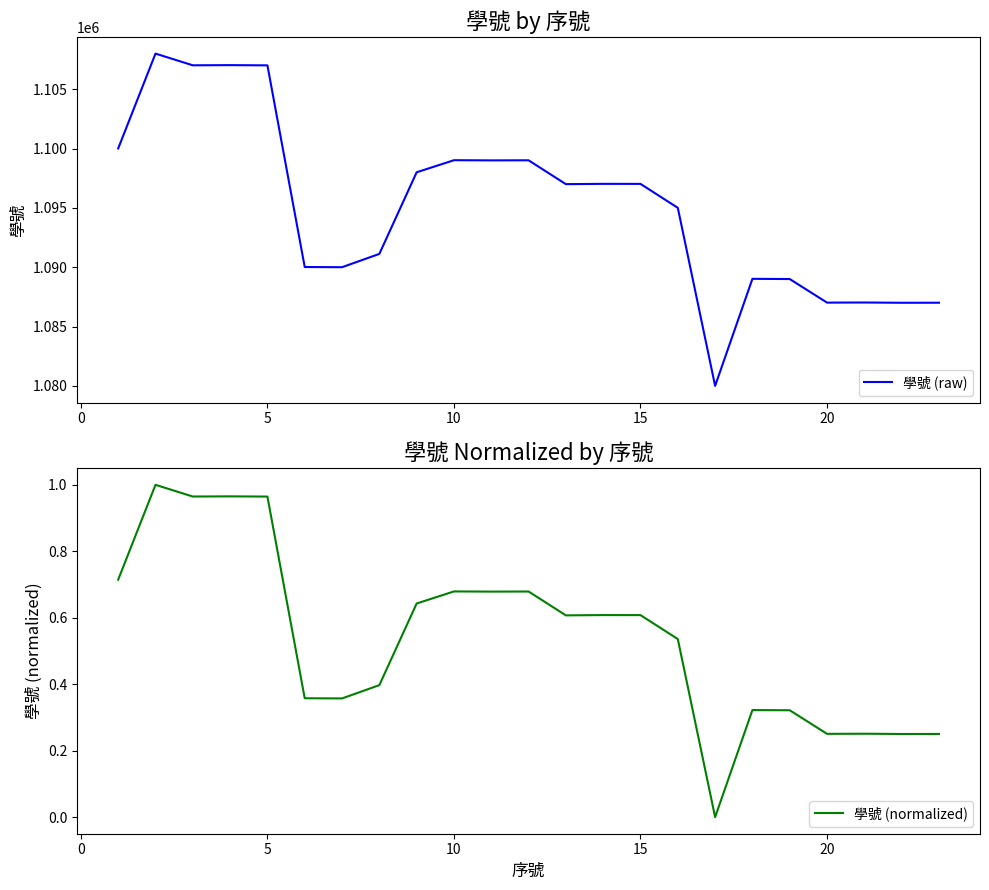

How many values in the 學號 (normalized) series exceed 0?

22